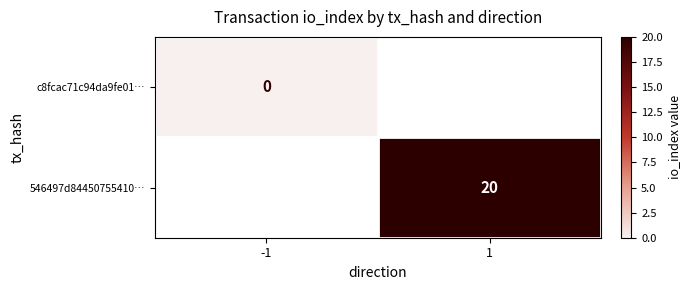

True or false: 546497d84450755410… has a value of 5 at 1.

False